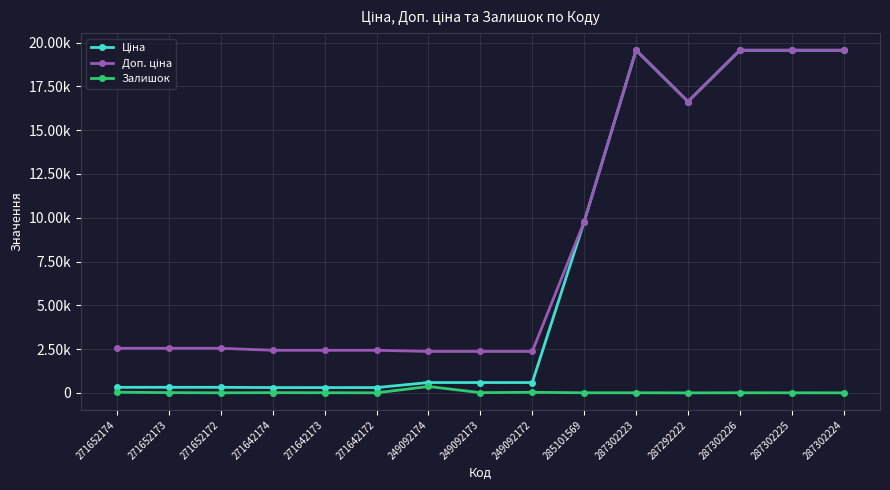

True or false: Залишок and Доп. ціна cross at least once.

False